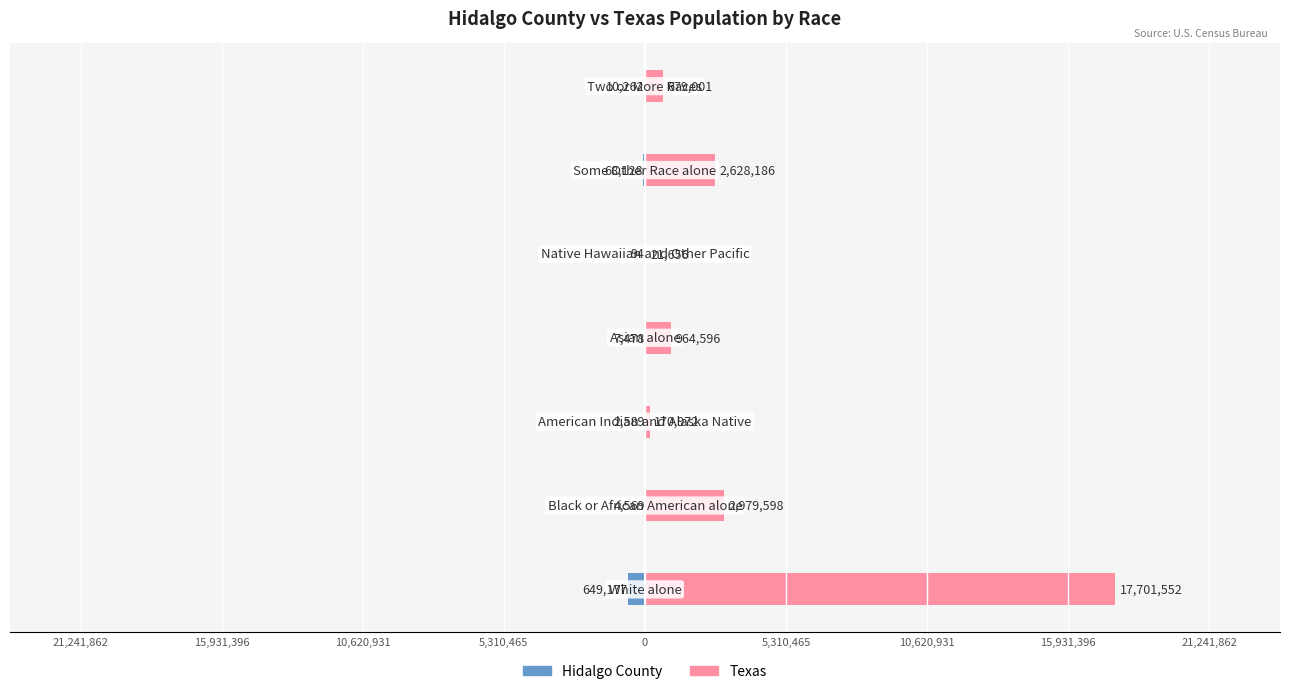

What are all the series names shown in the legend?

Hidalgo County, Texas